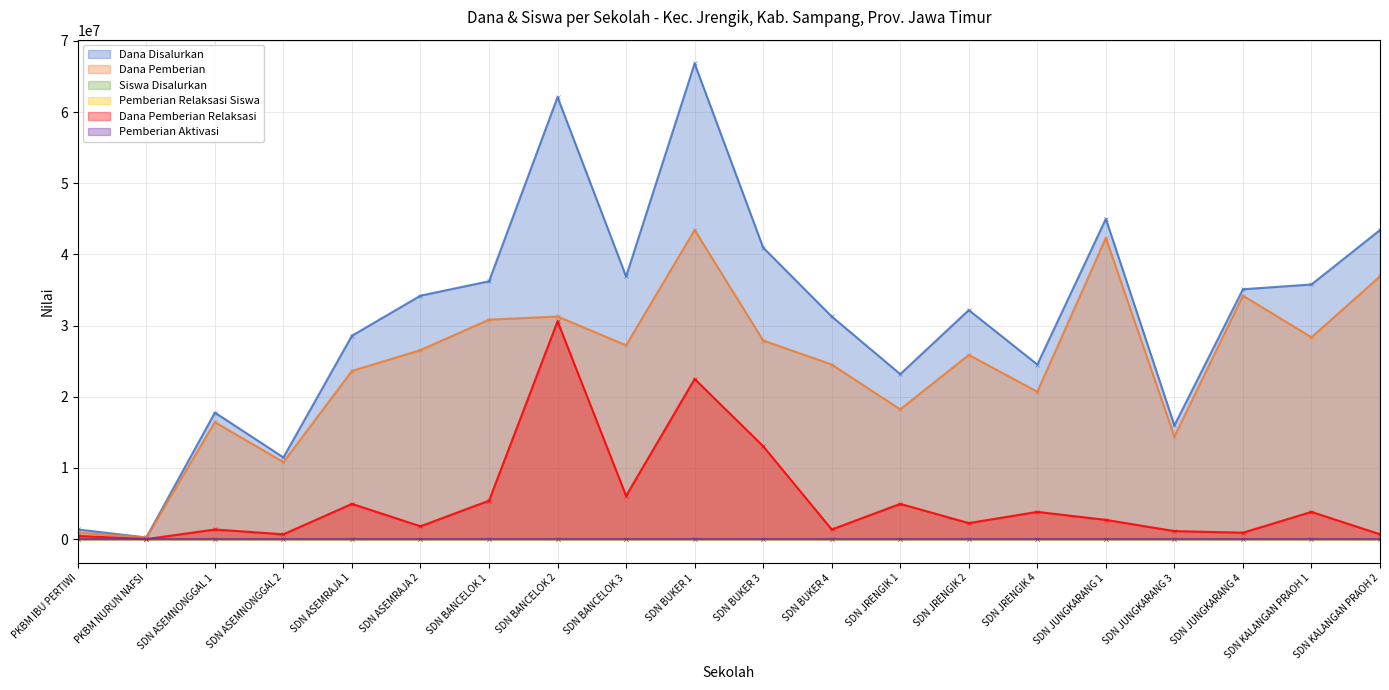

Reading right to left, what are all the values shown in this chart?

Dana Disalurkan: 43425000	35775000	35100000	15975000	45000000	24525000	32175000	23175000	31275000	40950000	66825000	36900000	62100000	36225000	34200000	28575000	11475000	17775000	225000	1350000
Dana Pemberian: 36900000	28350000	34200000	14400000	42300000	20700000	25875000	18225000	24525000	27900000	43425000	27225000	31275000	30825000	26550000	23625000	10800000	16425000	225000	900000
Siswa Disalurkan: 106	88	83	38	106	62	81	53	73	106	159	91	148	85	80	73	30	45	1	3
Pemberian Relaksasi Siswa: 3	13	2	4	6	14	10	11	3	37	50	19	68	15	4	18	3	6	0	1
Dana Pemberian Relaksasi: 675000	3825000	900000	1125000	2700000	3825000	2250000	4950000	1350000	13050000	22500000	6075000	30600000	5400000	1800000	4950000	675000	1350000	0	450000
Pemberian Aktivasi: 13	8	0	1	0	0	9	0	12	0	3	8	1	0	13	0	0	0	0	0